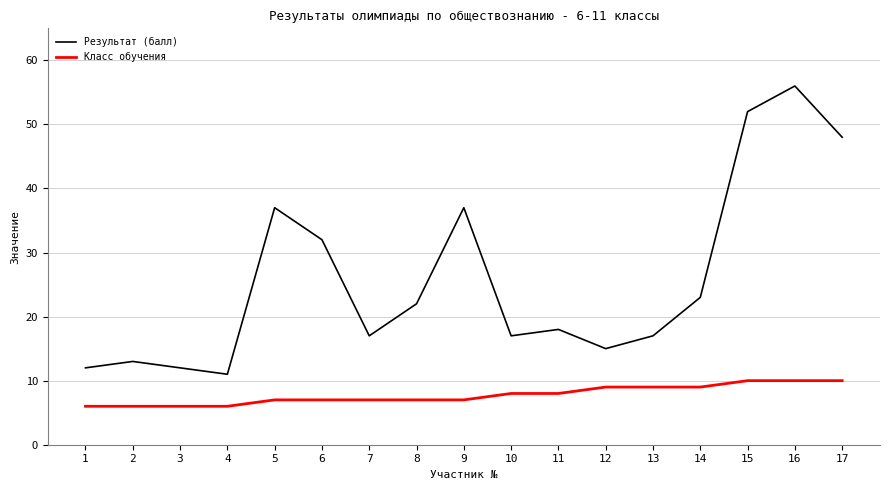

Read the Результат (балл) value at 5.

37